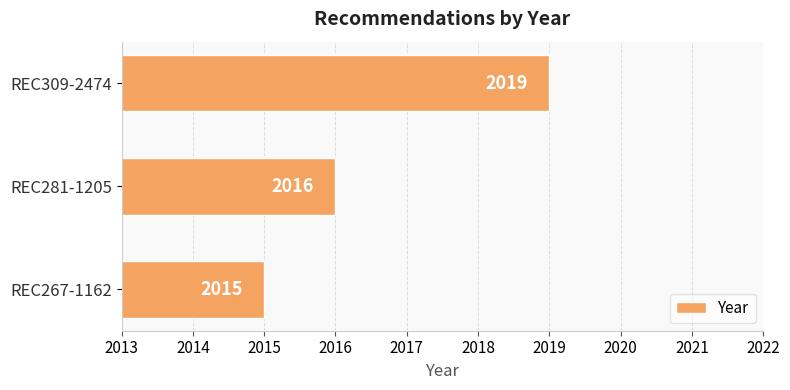

Between REC281-1205 and REC267-1162, which is larger?

REC281-1205